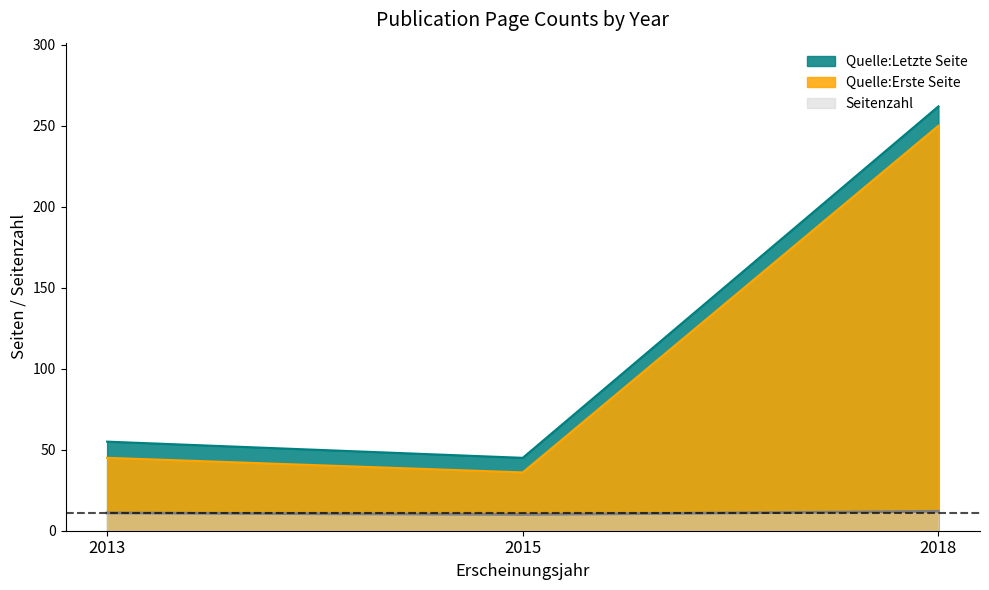

At how many categories does at least one series exceed 207?

1